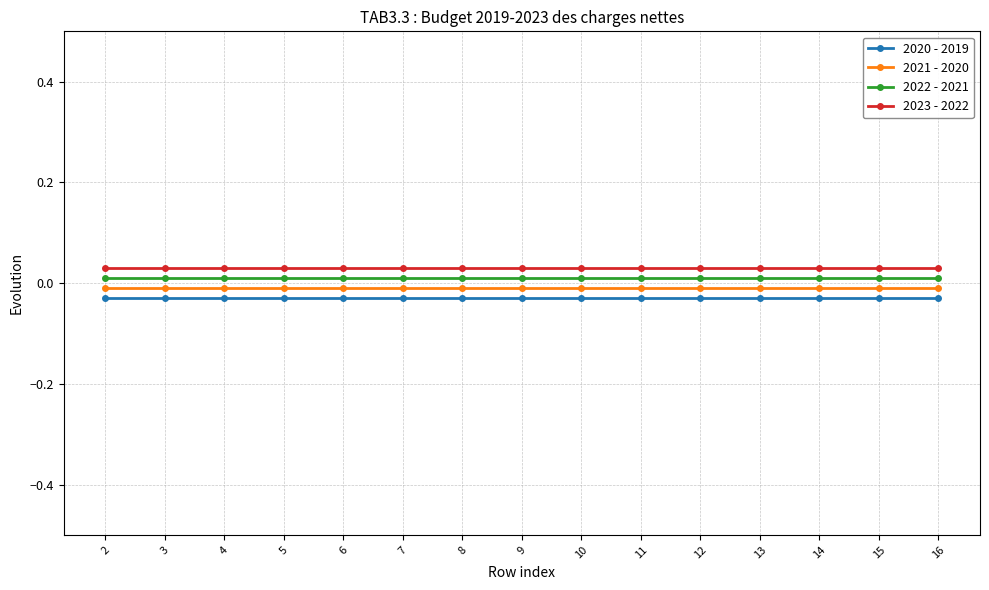

Is this an area chart (filled region under the line)?

No